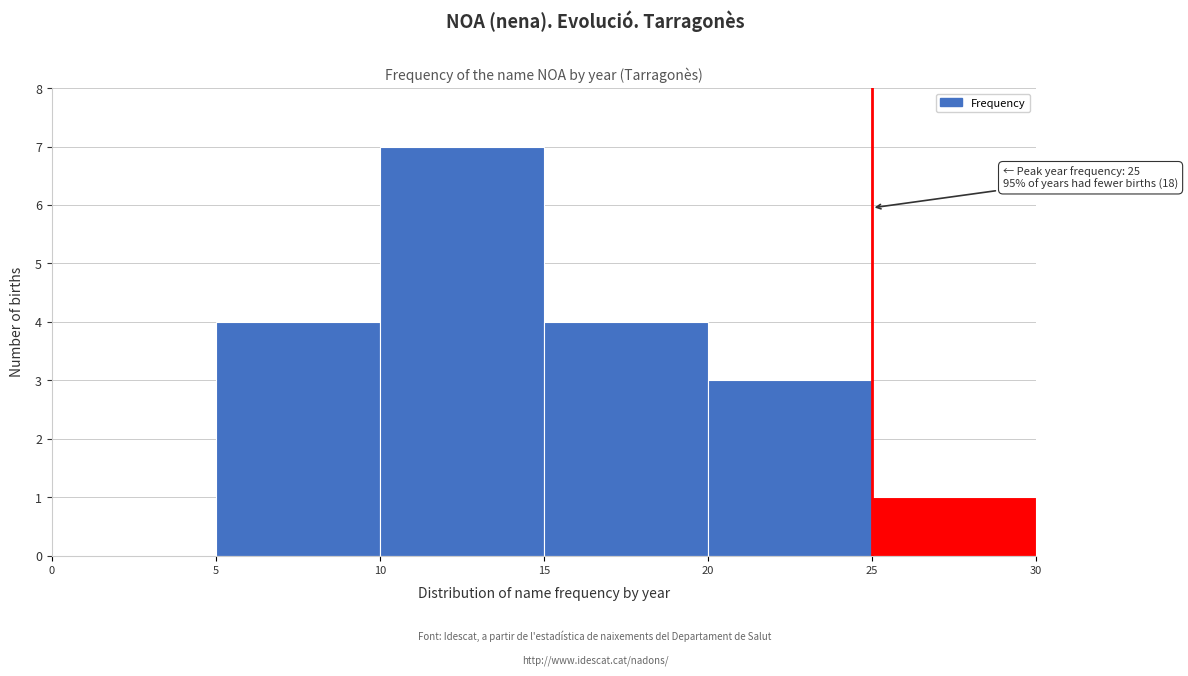

Which range on the x-axis has the tallest bar?

10 to 15